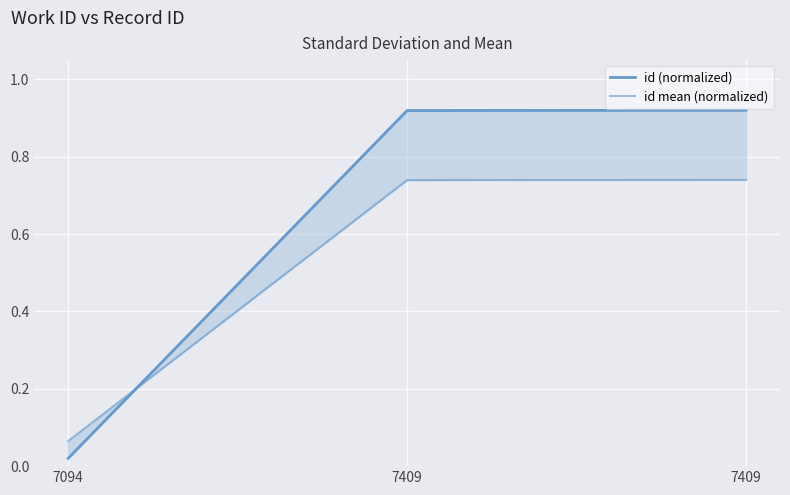

Is this an area chart (filled region under the line)?

No